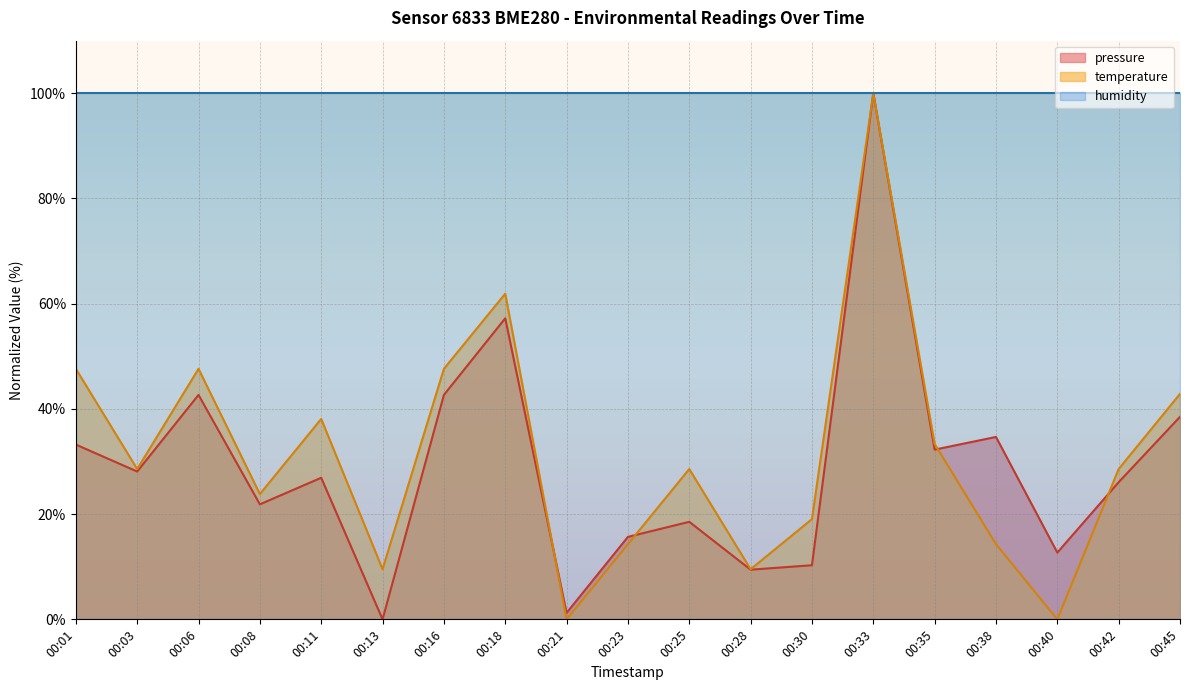

Which category has the highest value in the temperature series?

00:33